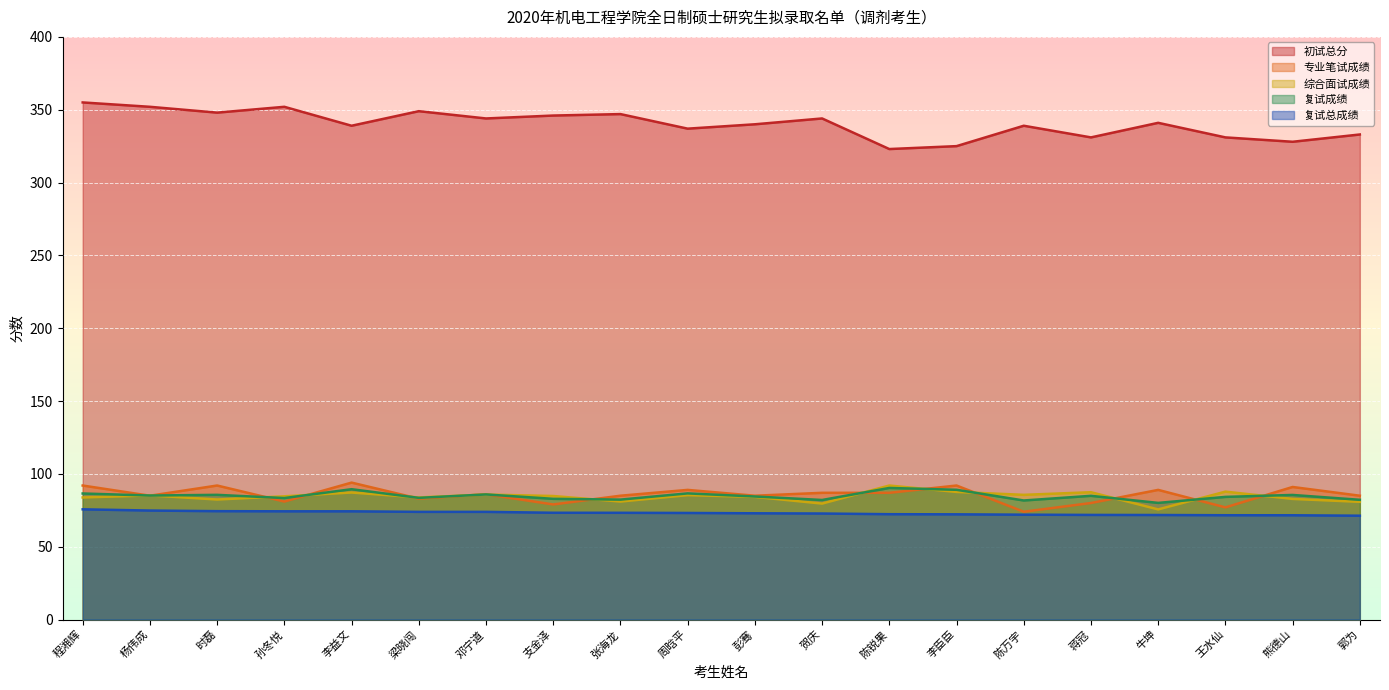

What position from the left is 陈万宇?

15